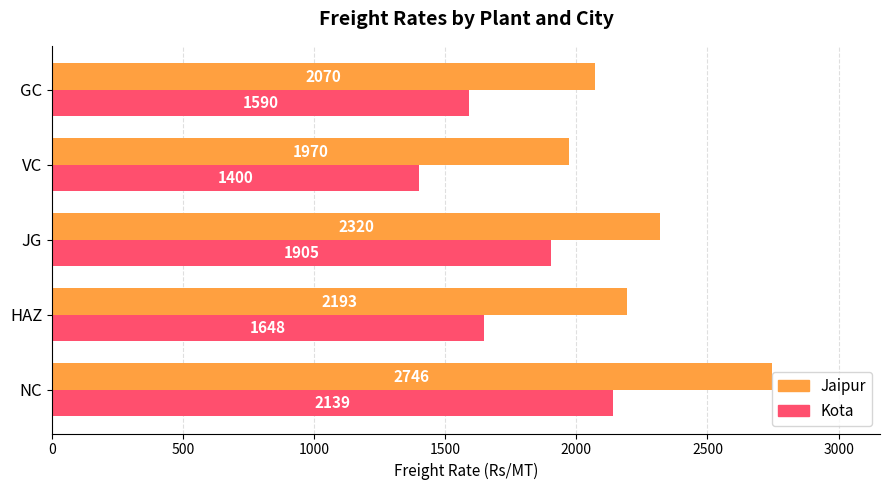

The Jaipur series shows 2193 at HAZ. True or false?

True